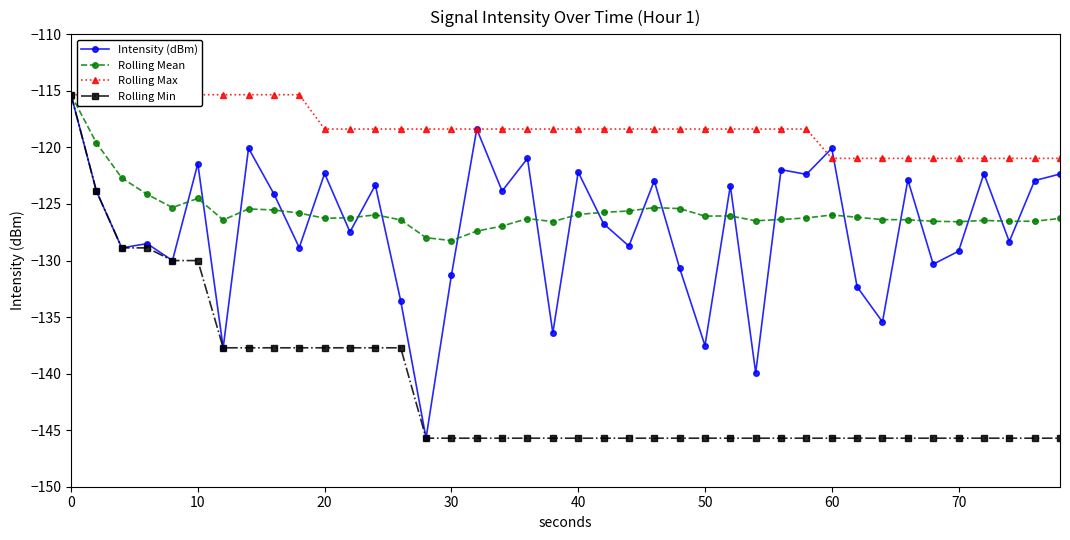

Reading right to left, list all the values displayed in this chart.

Intensity (dBm): -122.4	-122.9	-128.3	-122.3	-129.2	-130.3	-122.9	-135.4	-132.3	-120.1	-122.4	-122.0	-139.9	-123.4	-137.5	-130.7	-122.9	-128.7	-126.7	-122.2	-136.4	-121.0	-123.9	-118.4	-131.3	-145.7	-133.6	-123.3	-127.5	-122.3	-128.9	-124.1	-120.1	-137.7	-121.4	-130.0	-128.5	-128.9	-123.9	-115.3
Rolling Mean: -126.3	-126.5	-126.5	-126.5	-126.6	-126.5	-126.4	-126.4	-126.2	-126.0	-126.2	-126.4	-126.5	-126.1	-126.1	-125.4	-125.3	-125.6	-125.7	-125.9	-126.6	-126.3	-127.0	-127.4	-128.2	-128.0	-126.4	-126.0	-126.2	-126.3	-125.8	-125.5	-125.4	-126.4	-124.5	-125.3	-124.1	-122.7	-119.6	-115.3
Rolling Max: -121.0	-121.0	-121.0	-121.0	-121.0	-121.0	-121.0	-121.0	-121.0	-121.0	-118.4	-118.4	-118.4	-118.4	-118.4	-118.4	-118.4	-118.4	-118.4	-118.4	-118.4	-118.4	-118.4	-118.4	-118.4	-118.4	-118.4	-118.4	-118.4	-118.4	-115.3	-115.3	-115.3	-115.3	-115.3	-115.3	-115.3	-115.3	-115.3	-115.3
Rolling Min: -145.7	-145.7	-145.7	-145.7	-145.7	-145.7	-145.7	-145.7	-145.7	-145.7	-145.7	-145.7	-145.7	-145.7	-145.7	-145.7	-145.7	-145.7	-145.7	-145.7	-145.7	-145.7	-145.7	-145.7	-145.7	-145.7	-137.7	-137.7	-137.7	-137.7	-137.7	-137.7	-137.7	-137.7	-130.0	-130.0	-128.9	-128.9	-123.9	-115.3